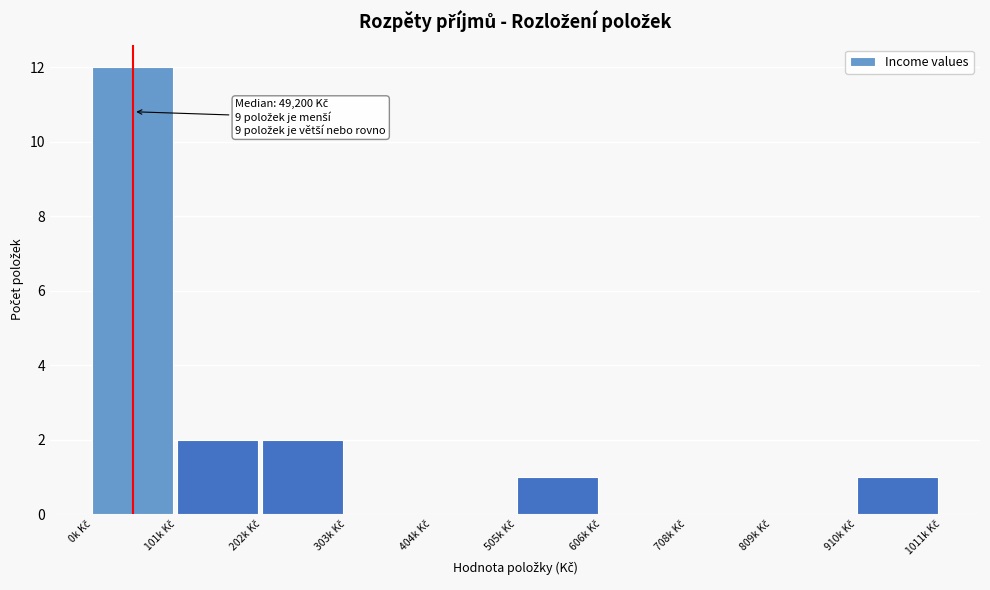

What is the greatest value displayed?

12